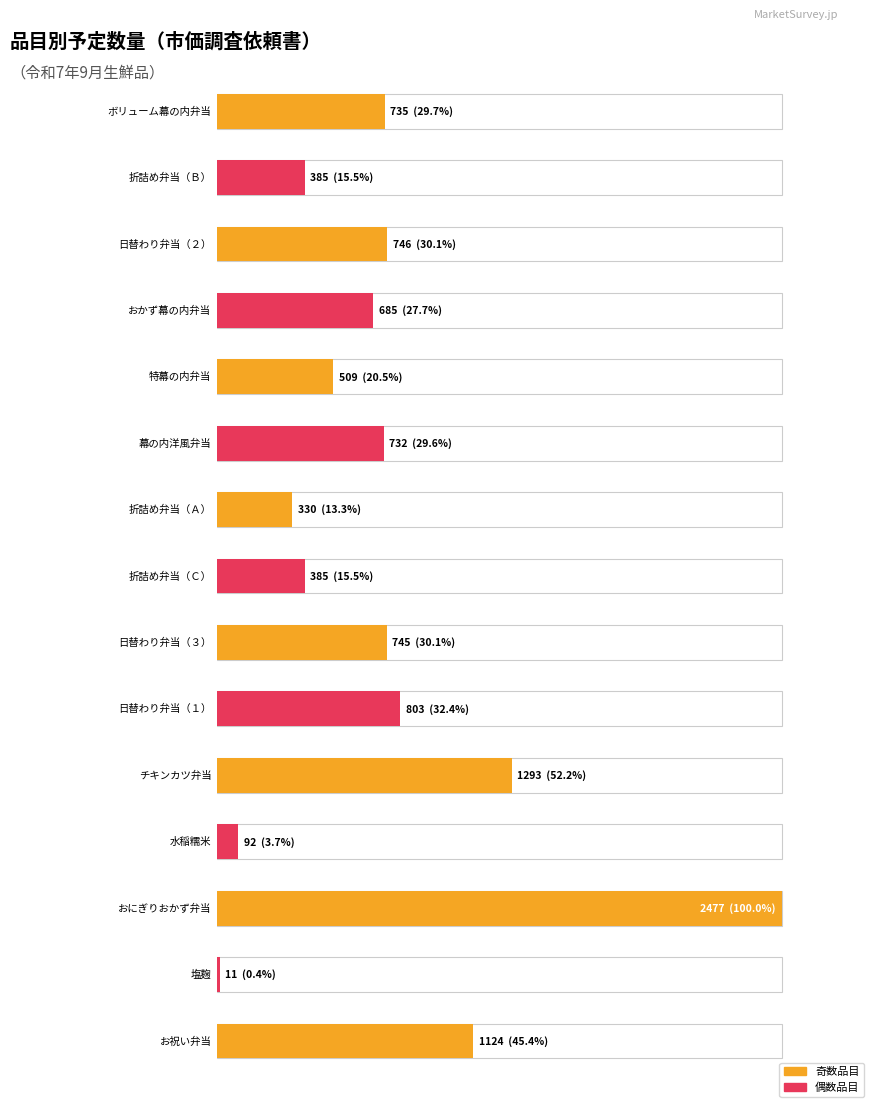

Reading left to right, list all the values displayed in this chart.

735	385	746	685	509	732	330	385	745	803	1293	92	2477	11	1124